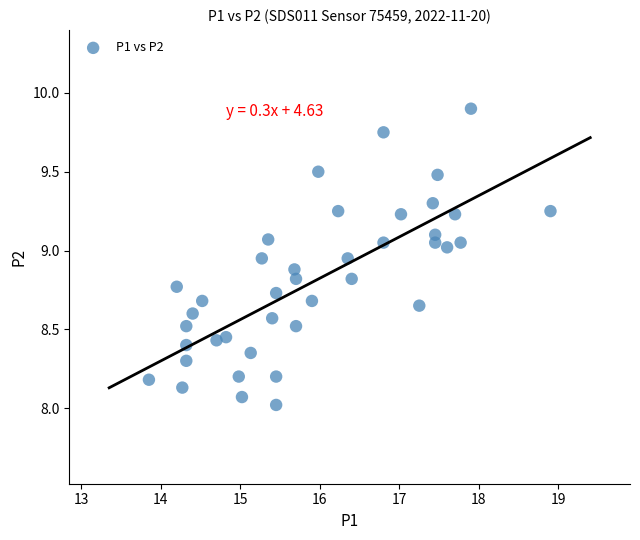

What is the range of X values (max minus min)?

5.0